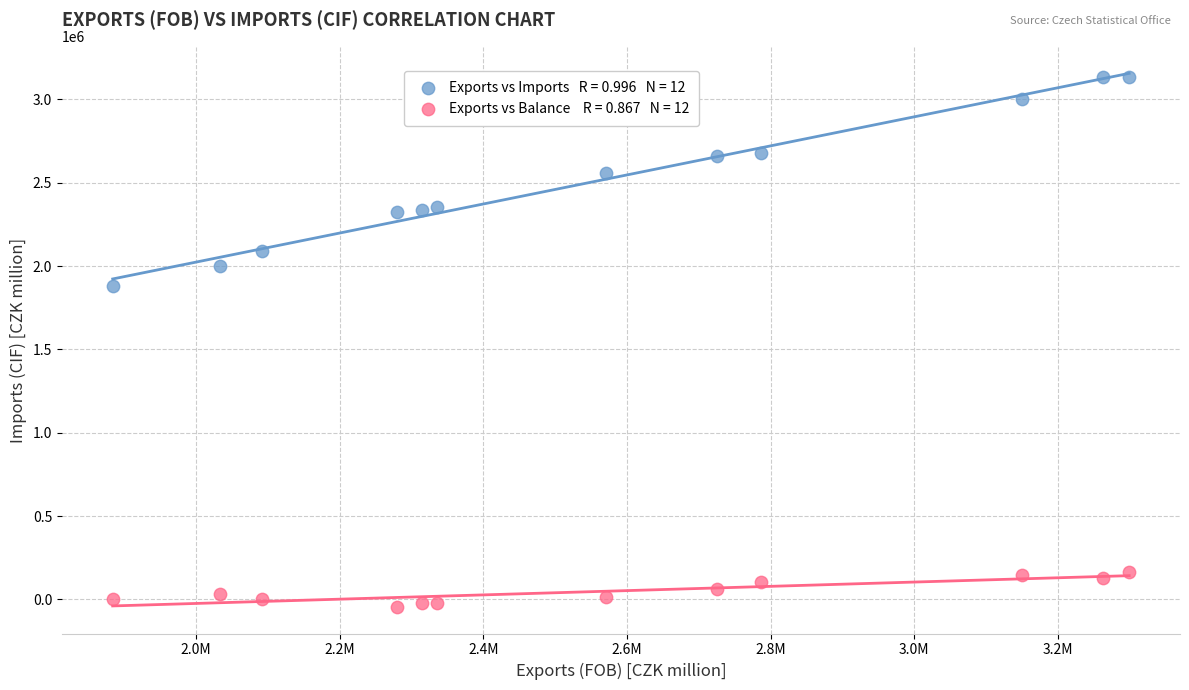

Across all data points, what is the range of Y values (max minus min)?

3179784